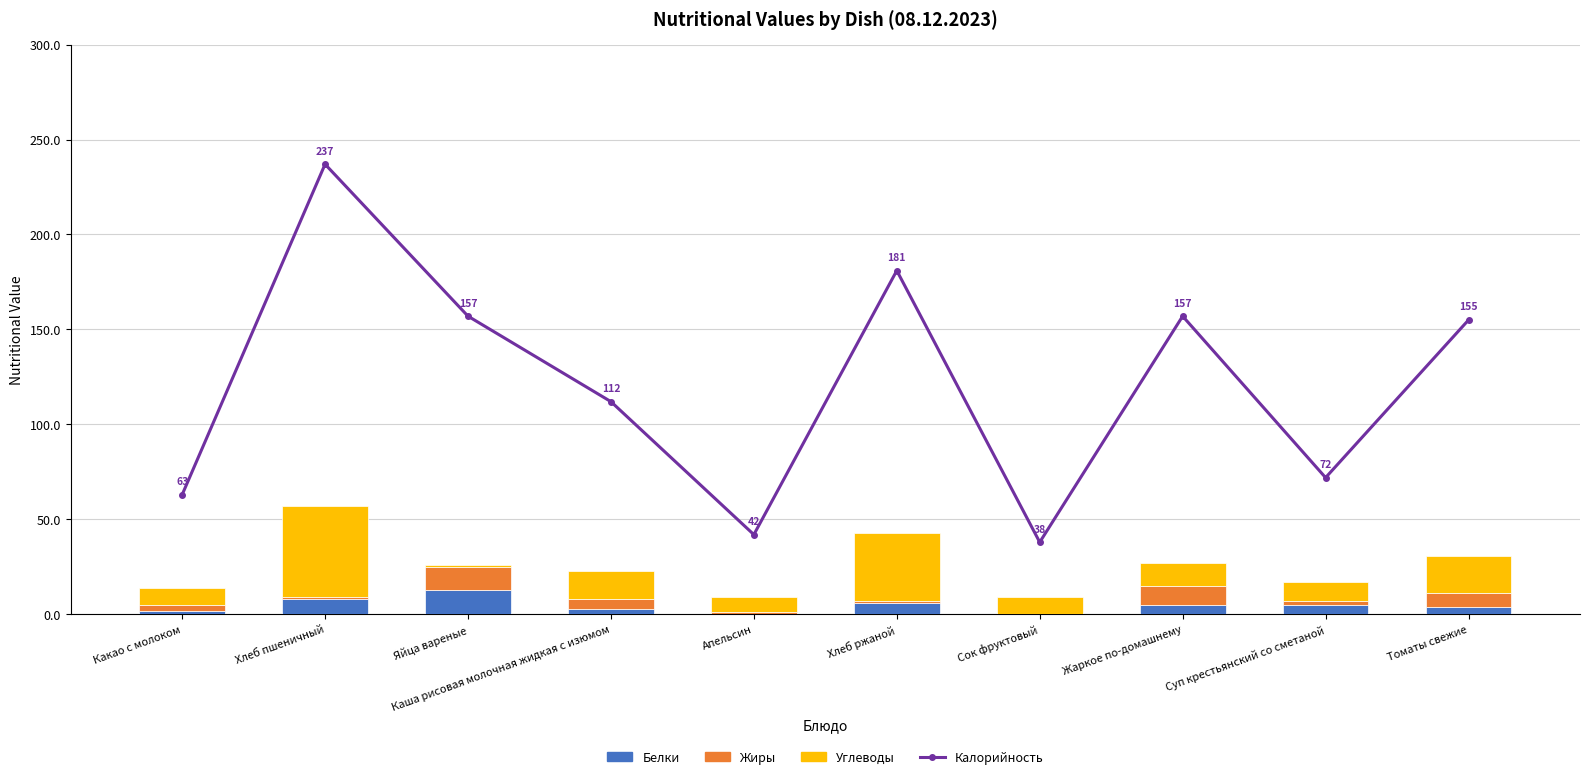

What is the greatest value displayed?

237